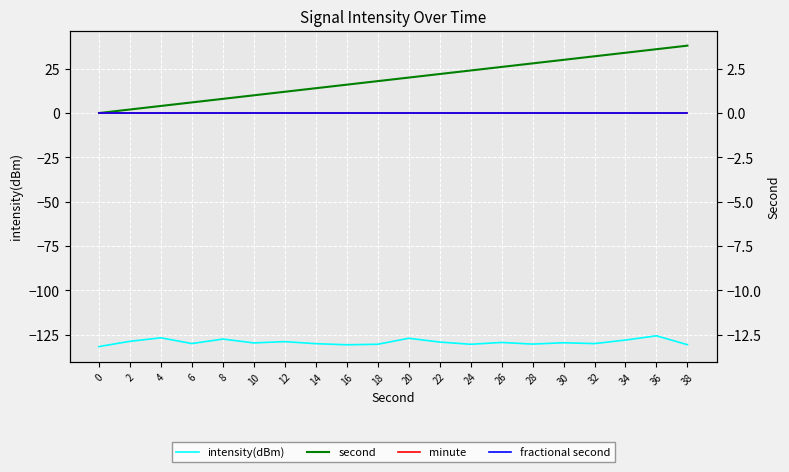

True or false: second and intensity(dBm) cross at least once.

False